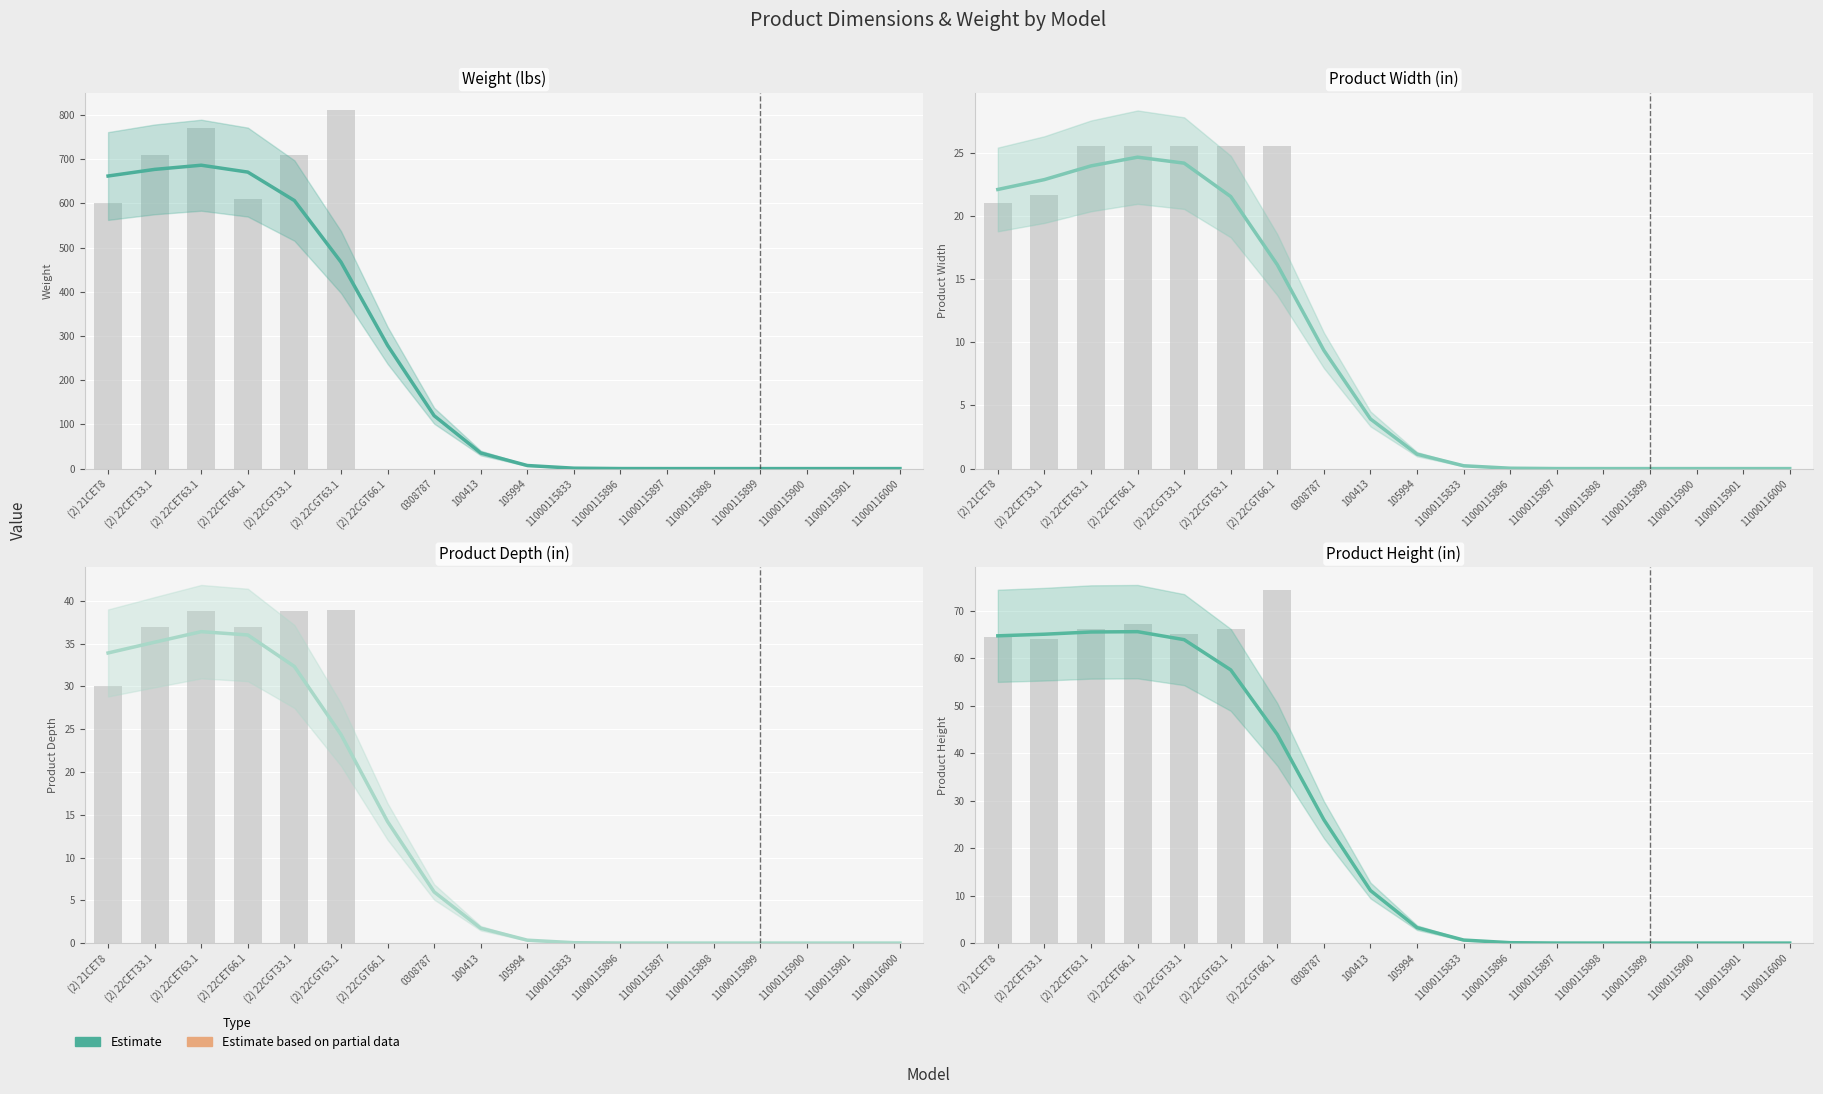

What is the value of the 10th bar from the left?

3.2